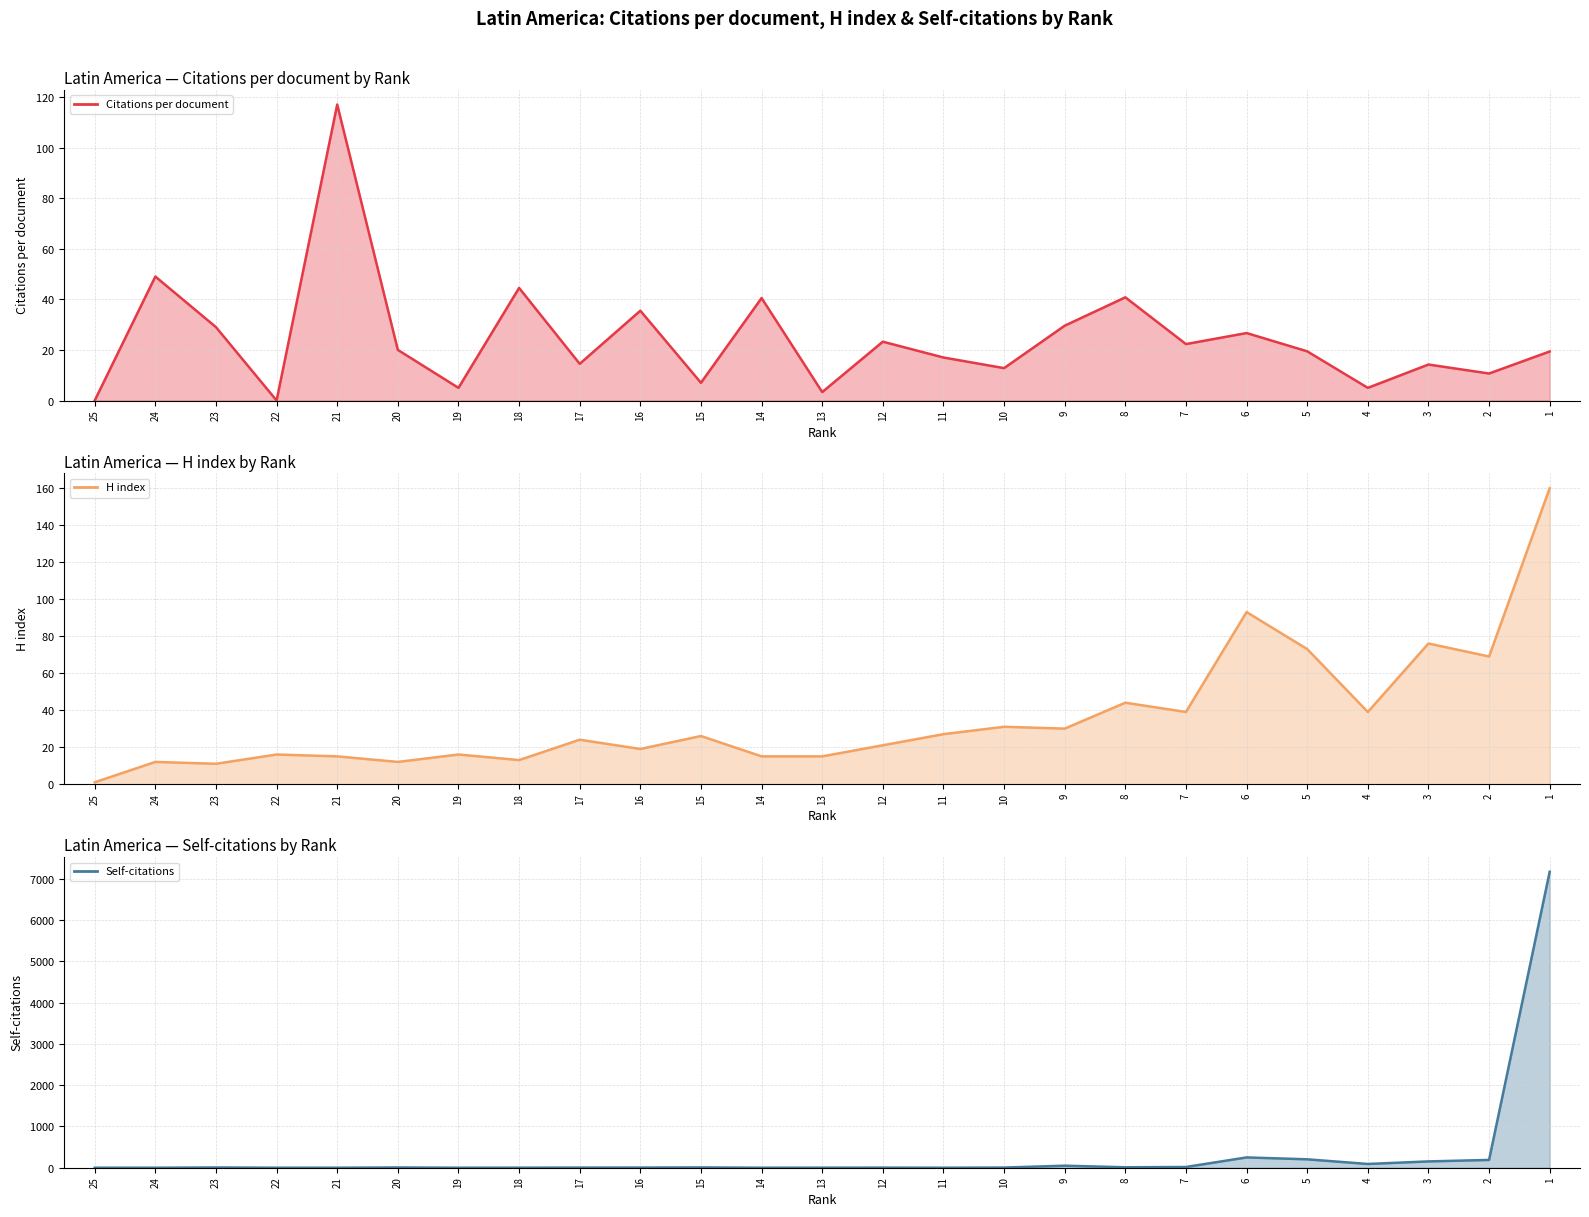

What is the value of the H index point at the 3rd from the left?

11.0